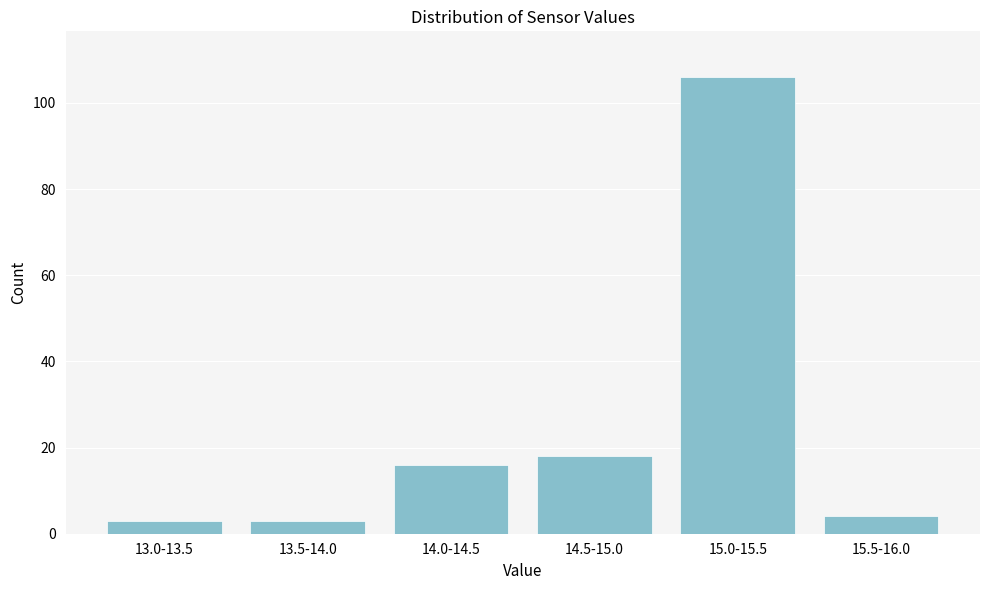

Reading left to right, extract all data points from this chart.

13.0-13.5=3	13.5-14.0=3	14.0-14.5=16	14.5-15.0=18	15.0-15.5=106	15.5-16.0=4